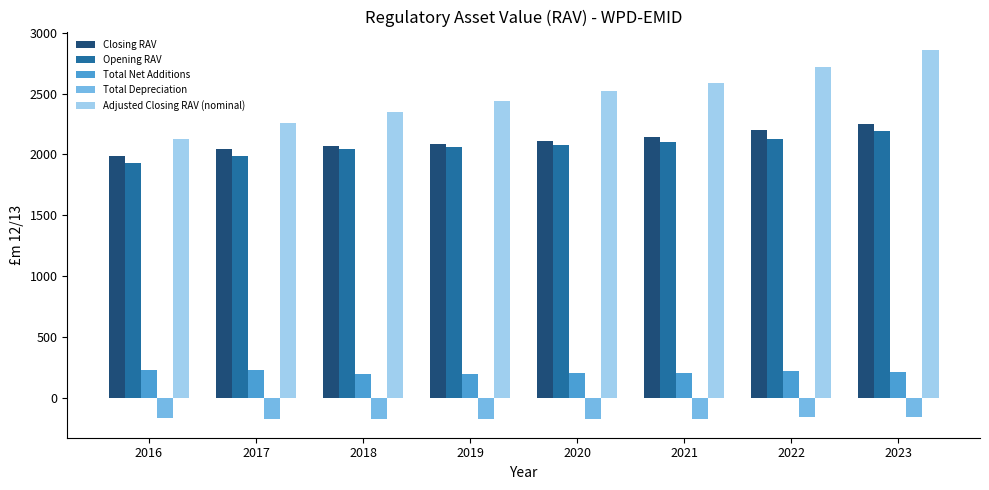

Where does the Adjusted Closing RAV (nominal) series first go above 2518?

2020